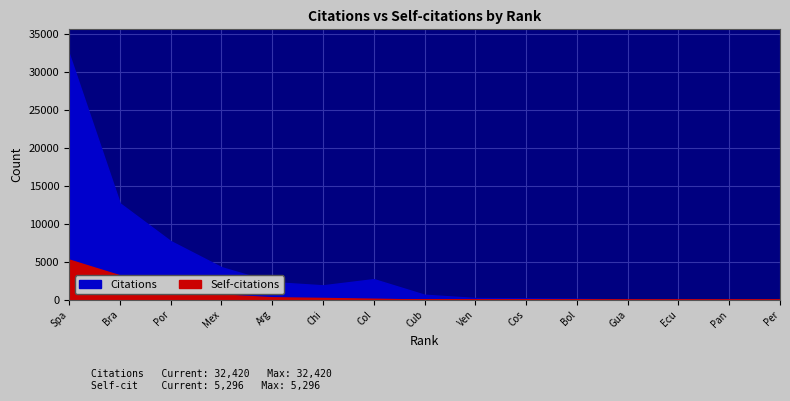

At how many categories does at least one series exceed 4764?

3